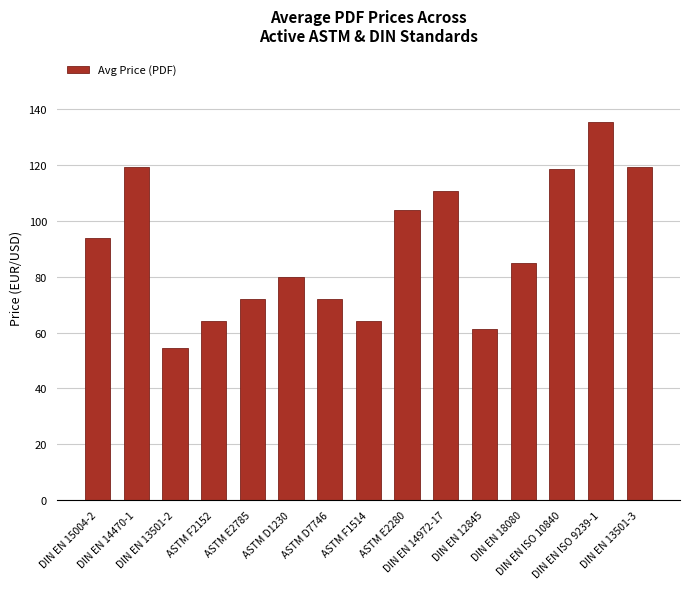

Count the number of categories in the chart.

15